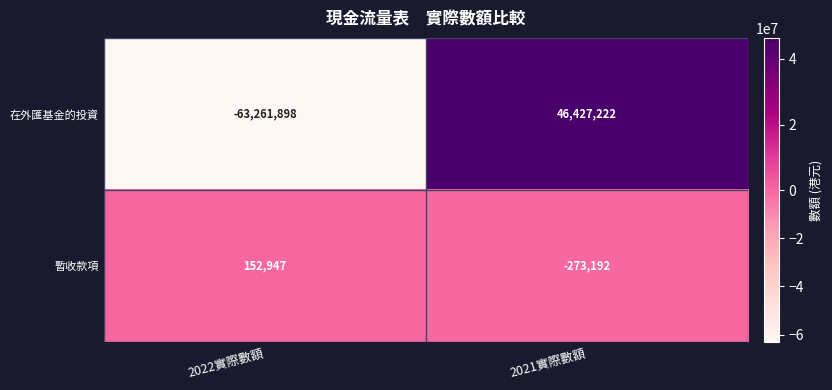

At which category is the sum across all series the highest?

2021實際數額